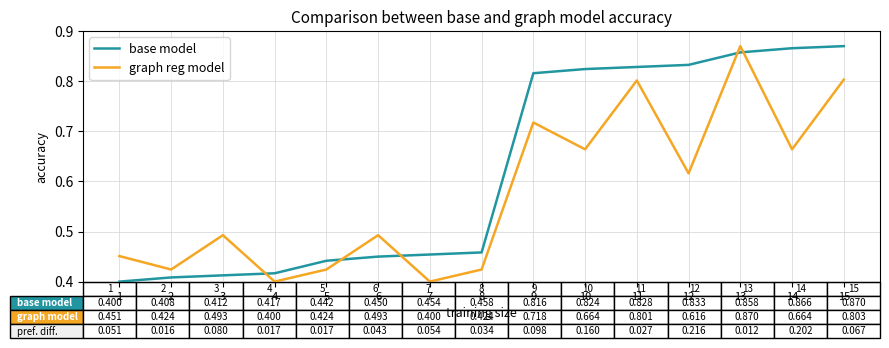

Rank the series by their average value, from lowest to highest.

graph reg model, base model